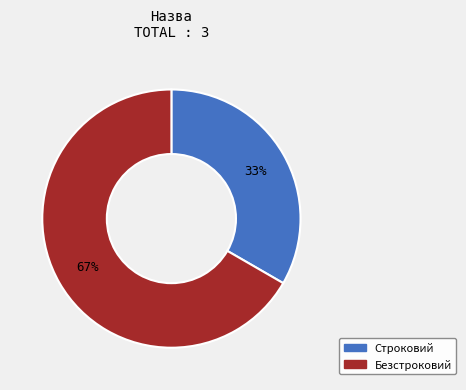

Which category accounts for the majority?

Безстроковий